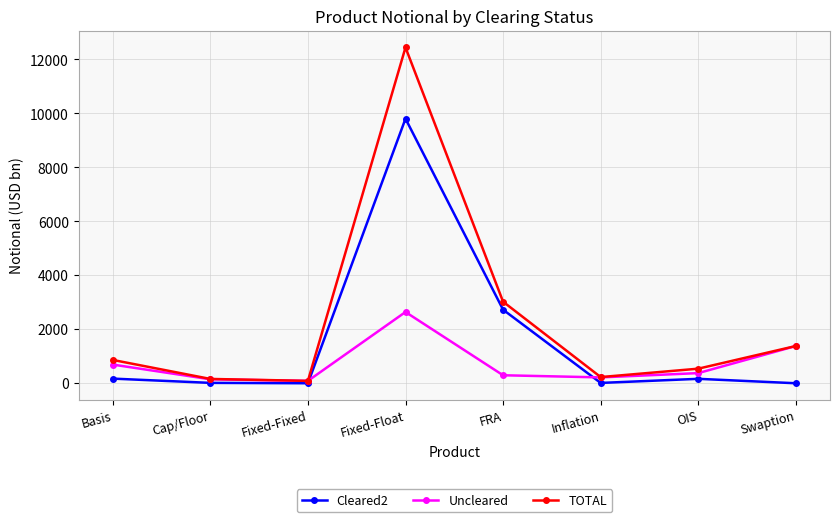

The Cleared2 series shows 837 at FRA. True or false?

False